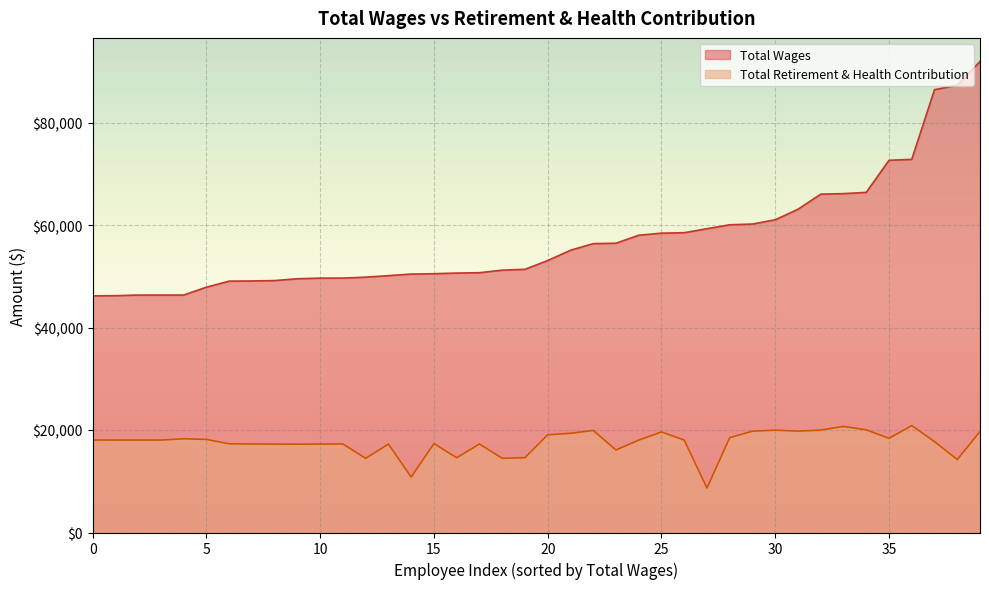

What is the difference between the maximum and minimum values in the Total Retirement & Health Contribution series?

12186